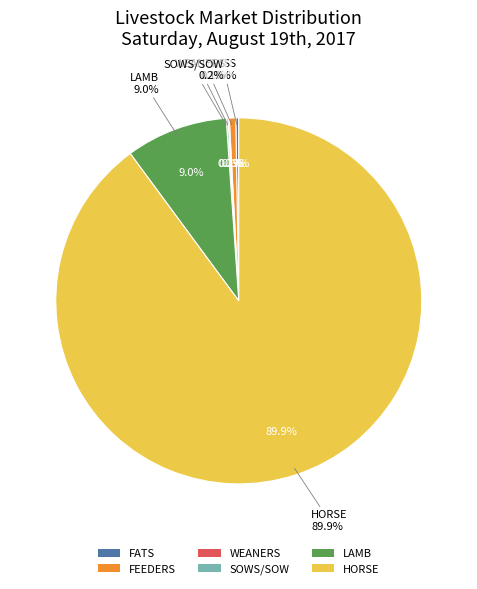

Count the number of slices in the pie.

6